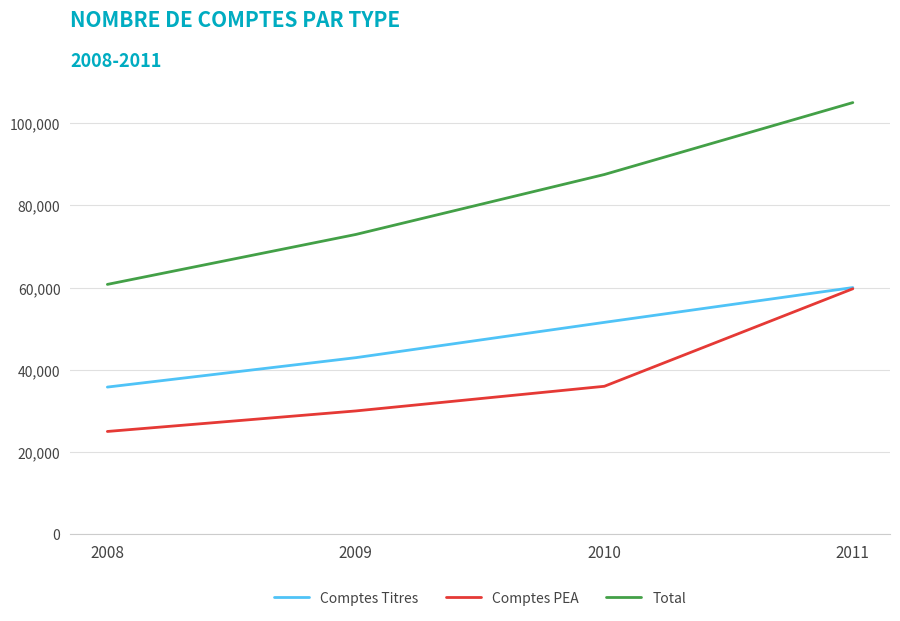

Is this an area chart (filled region under the line)?

No